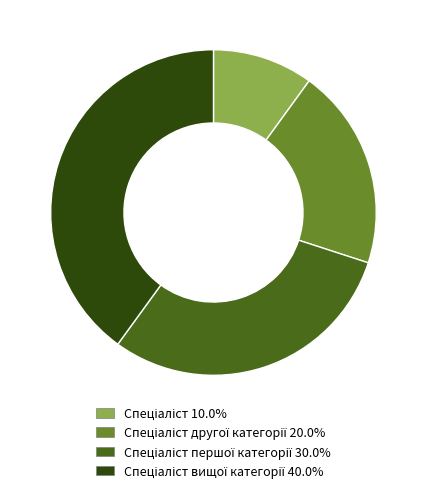

Is there any slice that represents more than half of the pie?

No